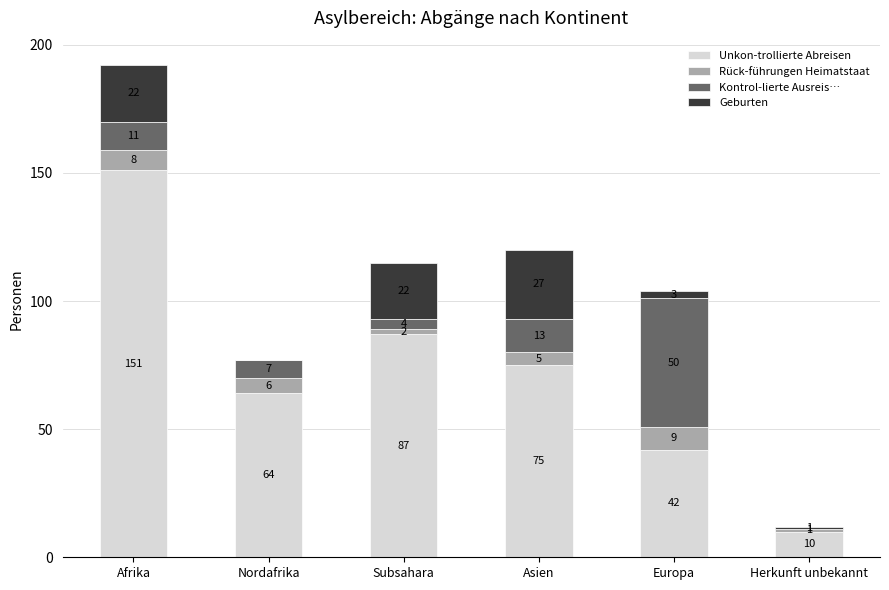

True or false: Unkon-trollierte Abreisen has a value of 36 at Afrika.

False